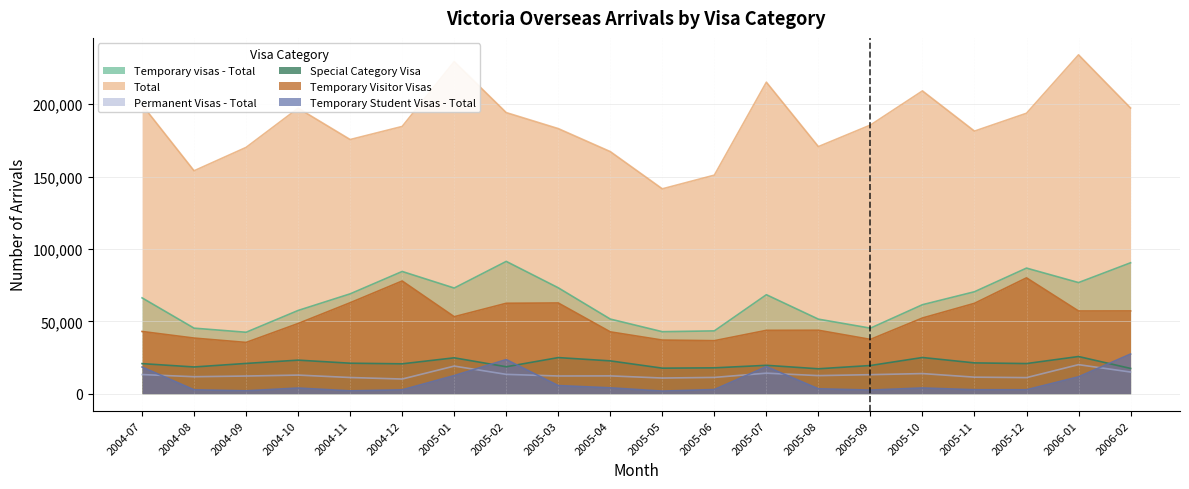

Reading right to left, what are all the values shown in this chart?

Temporary visas - Total: 2006-02=90420	2006-01=76750	2005-12=86750	2005-11=70420	2005-10=61470	2005-09=45280	2005-08=51490	2005-07=68370	2005-06=43390	2005-05=42830	2005-04=51550	2005-03=73150	2005-02=91380	2005-01=72980	2004-12=84420	2004-11=68970	2004-10=57500	2004-09=42440	2004-08=45270	2004-07=66200
Total: 2006-02=197310	2006-01=234030	2005-12=193690	2005-11=181350	2005-10=209120	2005-09=185540	2005-08=170660	2005-07=215150	2005-06=150940	2005-05=141490	2005-04=167200	2005-03=183080	2005-02=194130	2005-01=229320	2004-12=184570	2004-11=175530	2004-10=197170	2004-09=170110	2004-08=153960	2004-07=199530
Permanent Visas - Total: 2006-02=14970	2006-01=20070	2005-12=11120	2005-11=11430	2005-10=13910	2005-09=13150	2005-08=12500	2005-07=14190	2005-06=11260	2005-05=10830	2005-04=12310	2005-03=12240	2005-02=13360	2005-01=19080	2004-12=10140	2004-11=11190	2004-10=12860	2004-09=12210	2004-08=11740	2004-07=13230
Special Category Visa: 2006-02=17450	2006-01=25680	2005-12=20820	2005-11=21280	2005-10=25000	2005-09=19470	2005-08=17220	2005-07=19600	2005-06=17860	2005-05=17640	2005-04=22670	2005-03=24940	2005-02=18610	2005-01=24780	2004-12=20640	2004-11=21060	2004-10=23180	2004-09=20910	2004-08=18460	2004-07=20780
Temporary Visitor Visas: 2006-02=57160	2006-01=57120	2005-12=80010	2005-11=62420	2005-10=52290	2005-09=37520	2005-08=43820	2005-07=43760	2005-06=36620	2005-05=37040	2005-04=42710	2005-03=62660	2005-02=62450	2005-01=53180	2004-12=77840	2004-11=62830	2004-10=48490	2004-09=35410	2004-08=38420	2004-07=42980
Temporary Student Visas - Total: 2006-02=27400	2006-01=11680	2005-12=2720	2005-11=2740	2005-10=3970	2005-09=2510	2005-08=3410	2005-07=18710	2005-06=2880	2005-05=1810	2005-04=4060	2005-03=5620	2005-02=23580	2005-01=12520	2004-12=2680	2004-11=1970	2004-10=3920	2004-09=2010	2004-08=2700	2004-07=18440